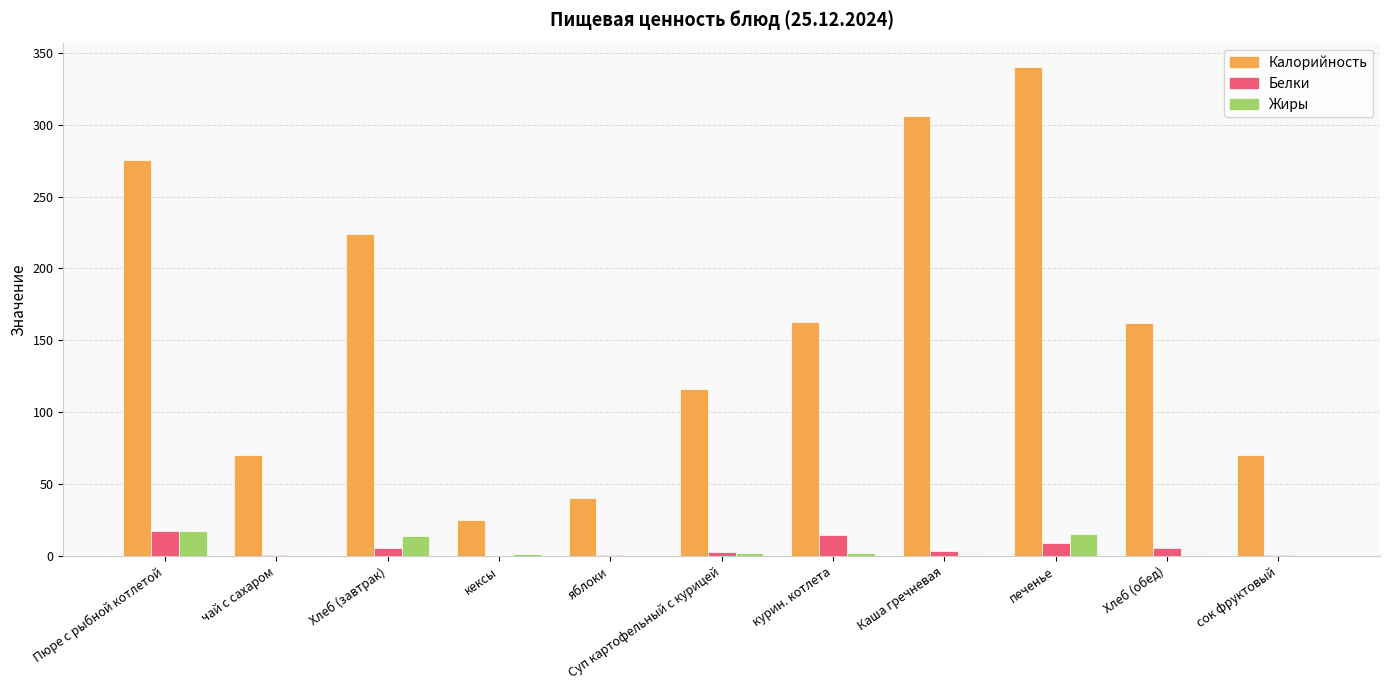

Which series has the largest total across all categories?

Калорийность